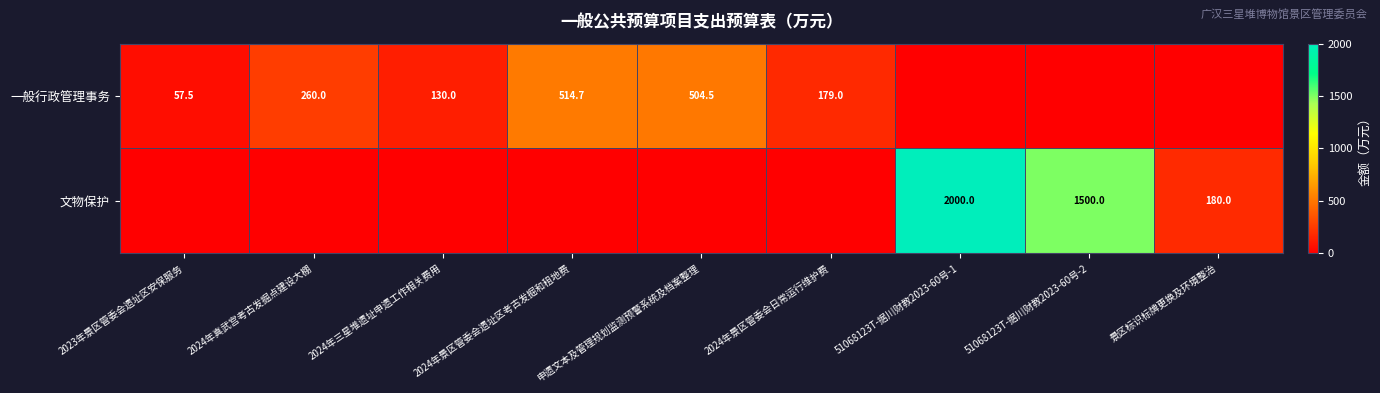

Is it true that 文物保护 equals 2000.0 at 51068123T-据川财教2023-60号-1?

True